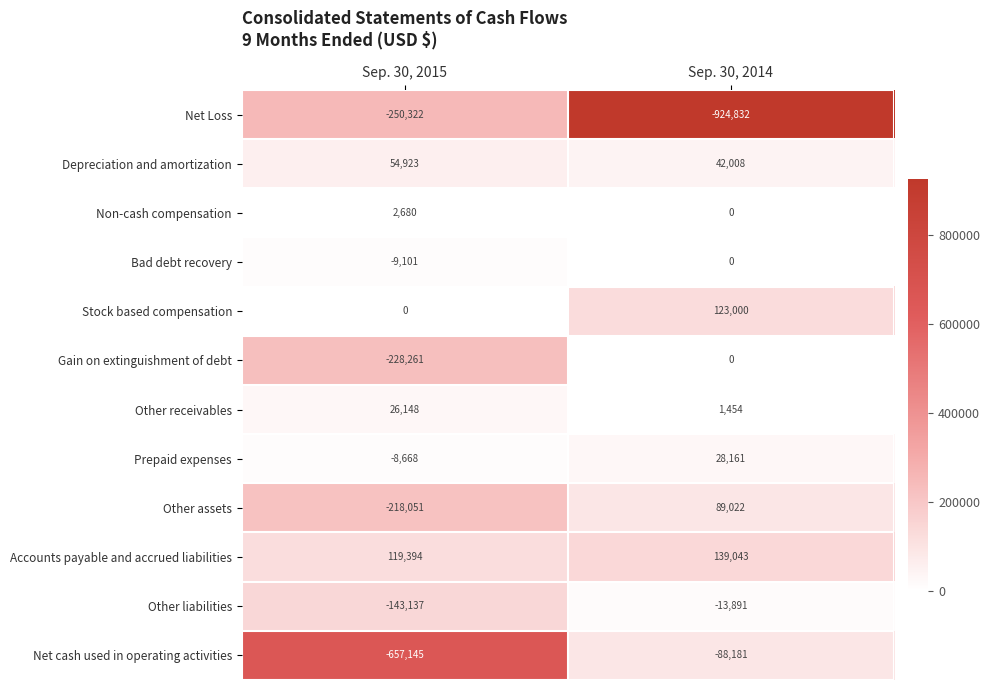

What is the average value of the Net cash used in operating activities series?

-372663